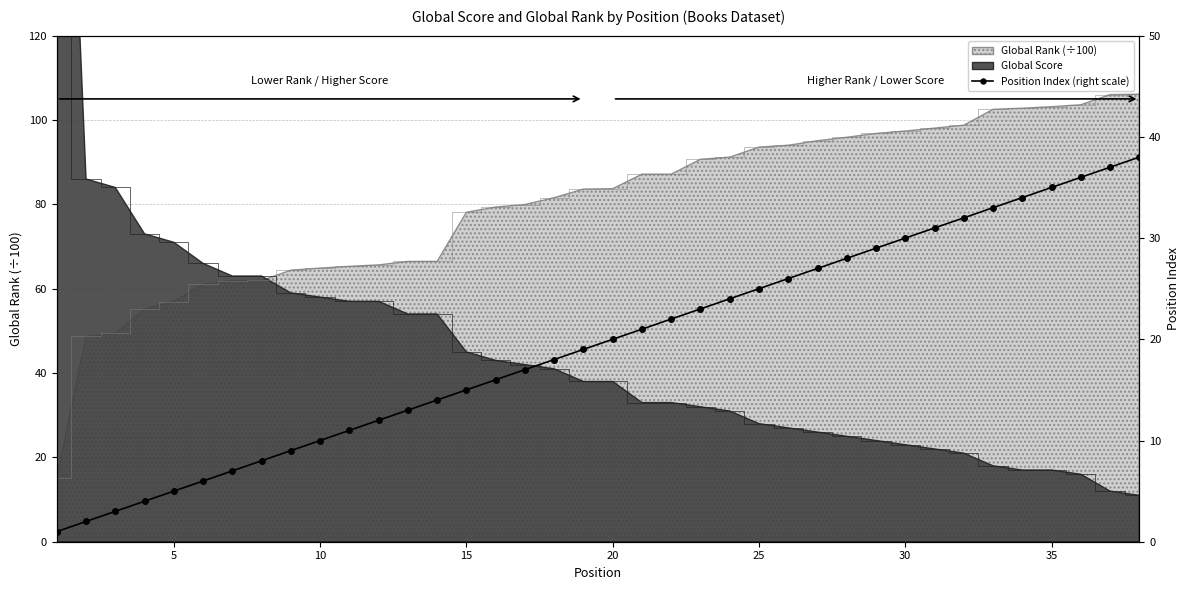

The chart shows a value of 19 at 12. True or false?

False